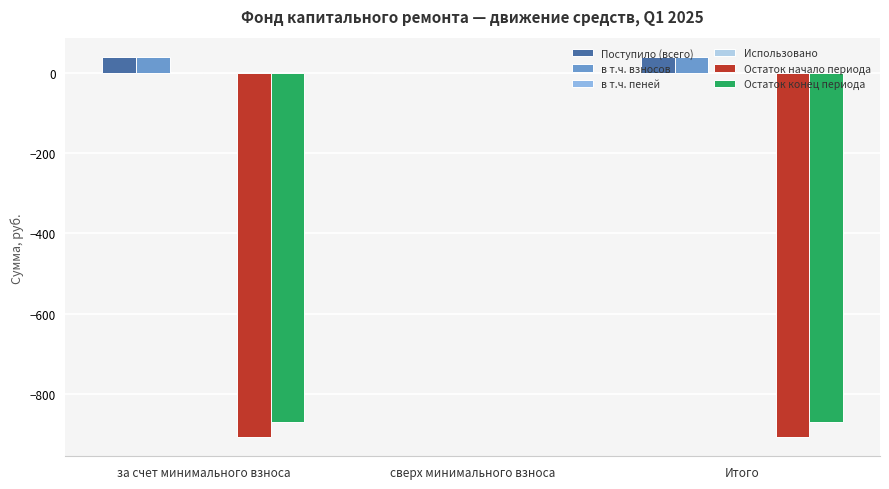

How many groups of bars are there?

3